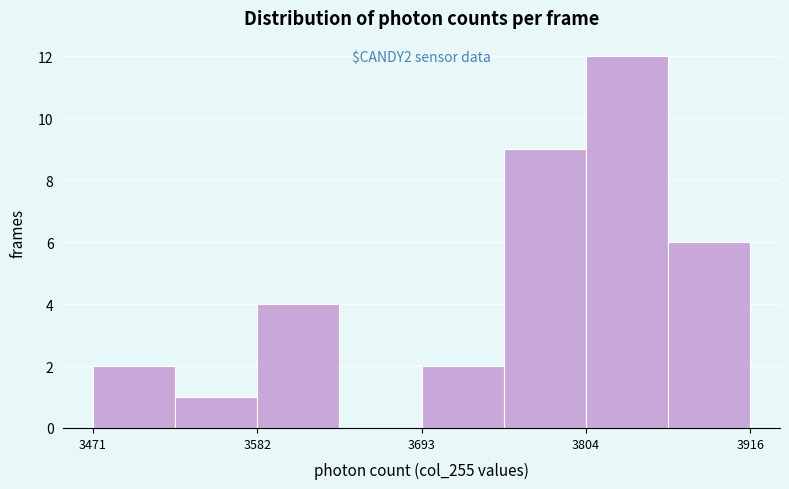

Around what value on the x-axis is the tallest bar? Give the approximate position of its centre, as read against the axis.

3840